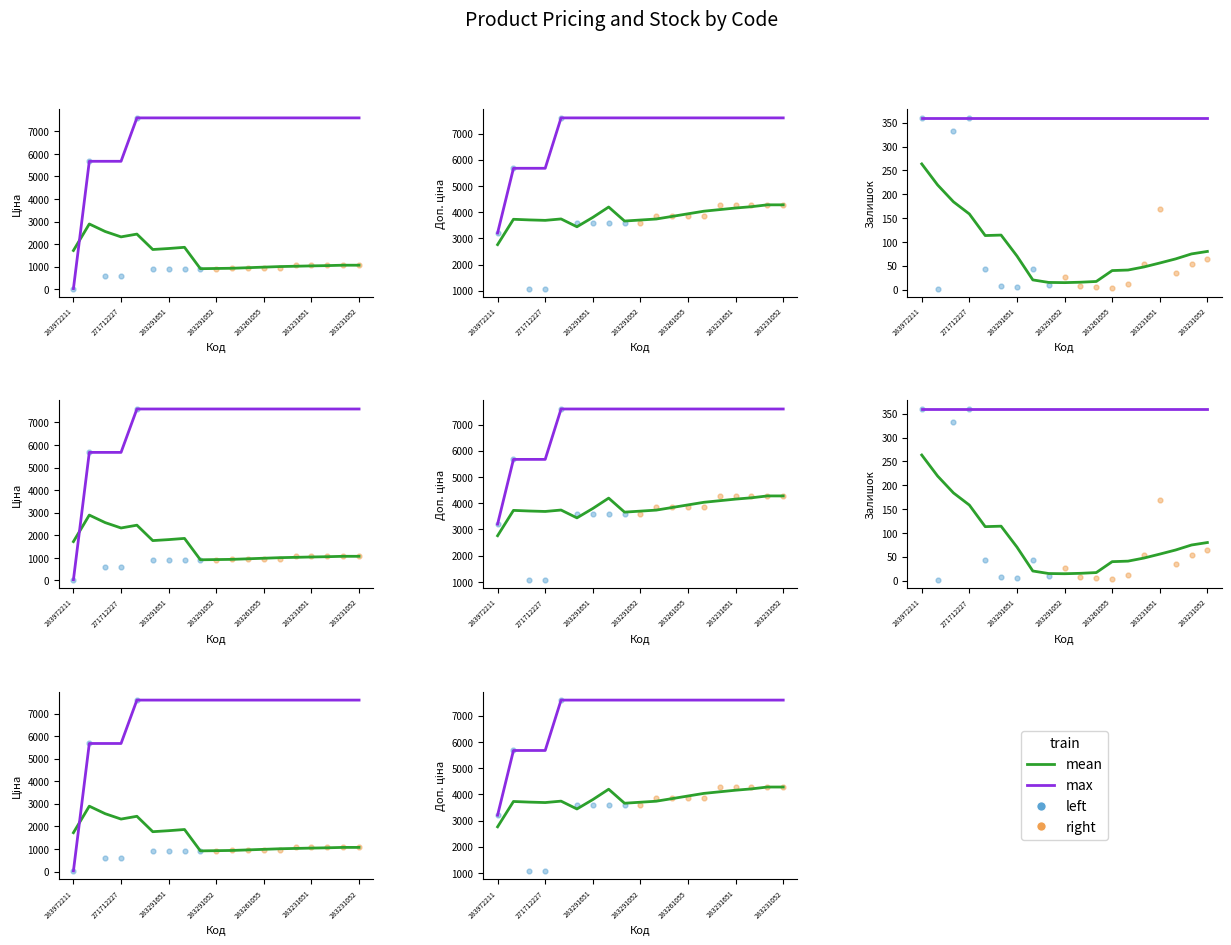

Is the value of Залишок at 10832185 greater than the value of Доп. ціна at 283231651?

No